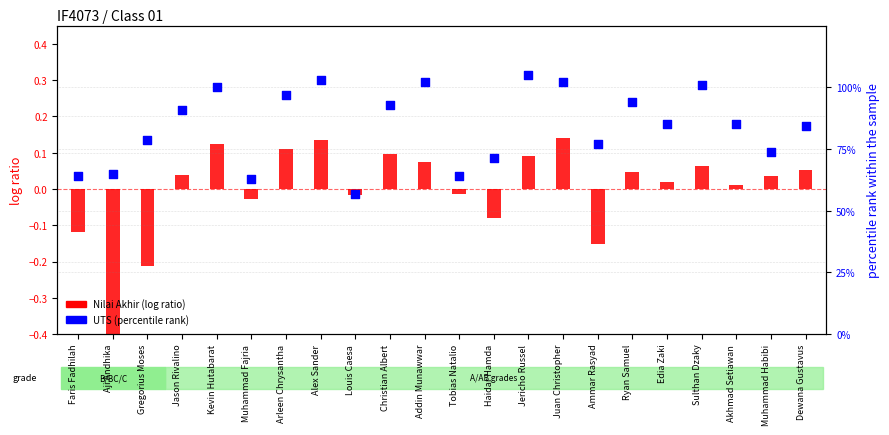

Which series has the largest total across all categories?

UTS (percentile rank)